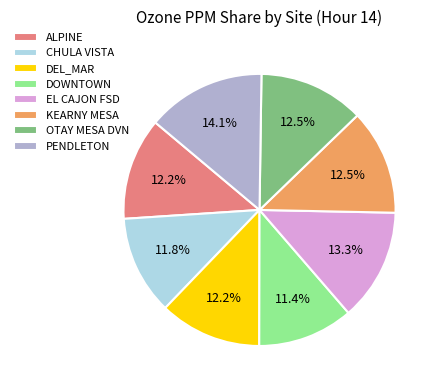

Does CHULA VISTA represent more than half of the total?

No